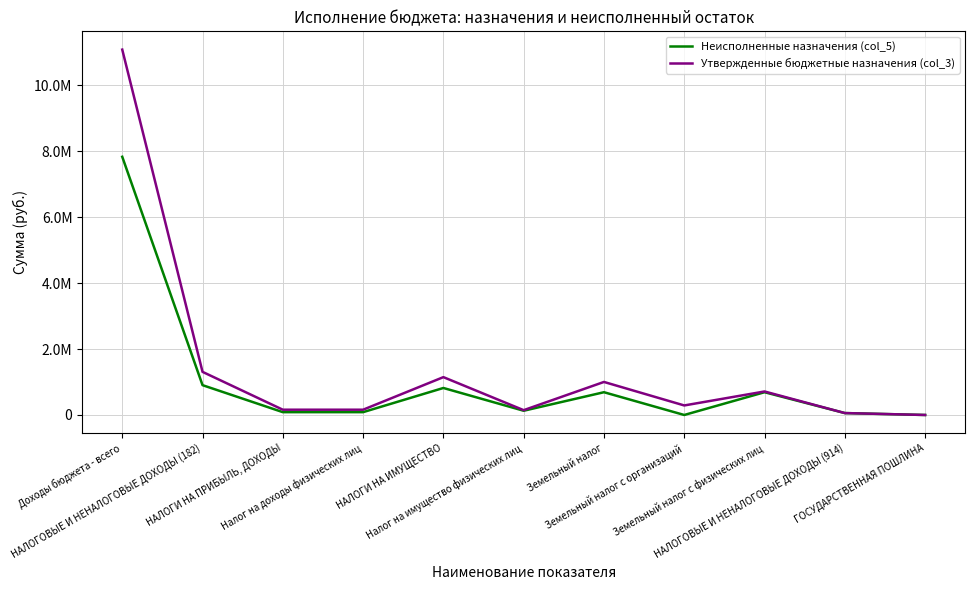

Is it true that Утвержденные бюджетные назначения (col_3) equals 146000.0 at Налог на имущество физических лиц?

True